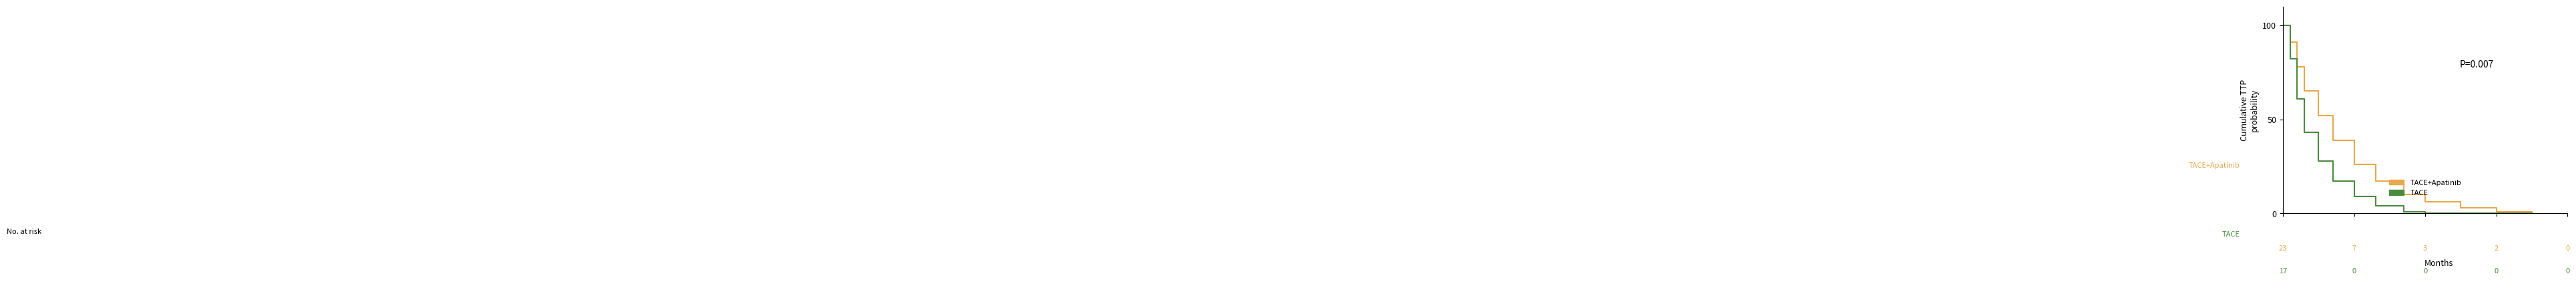

What is the maximum value shown in the chart?

100